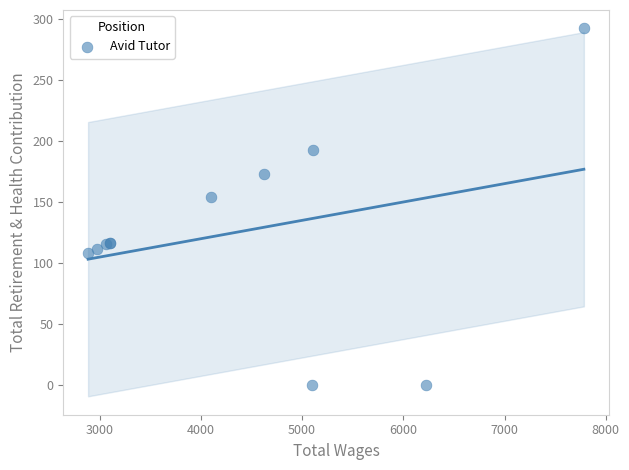

What Y value in the scatter plot is closest to 146?

154